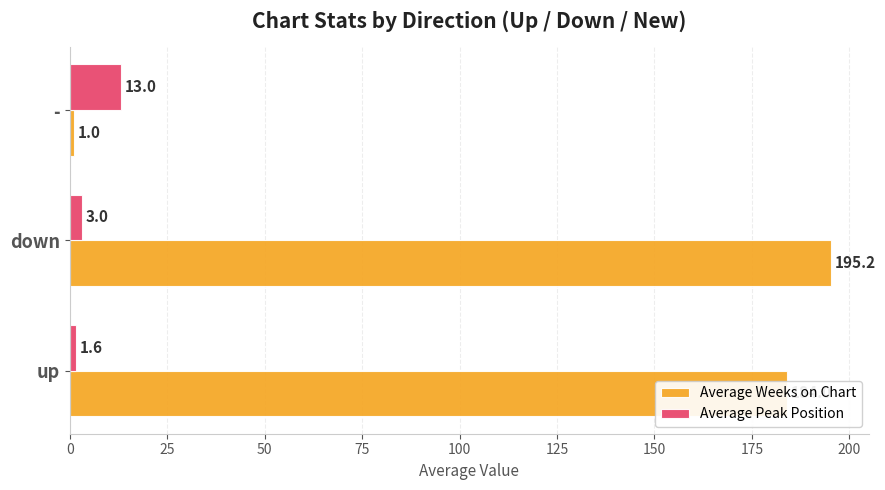

At which category is the sum across all series the highest?

down